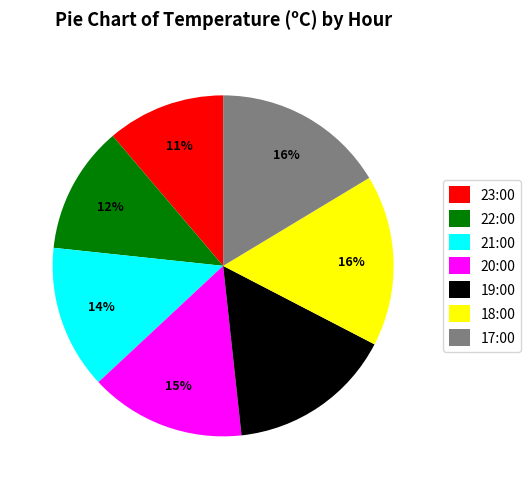

What is the smallest slice in the pie chart?

23:00